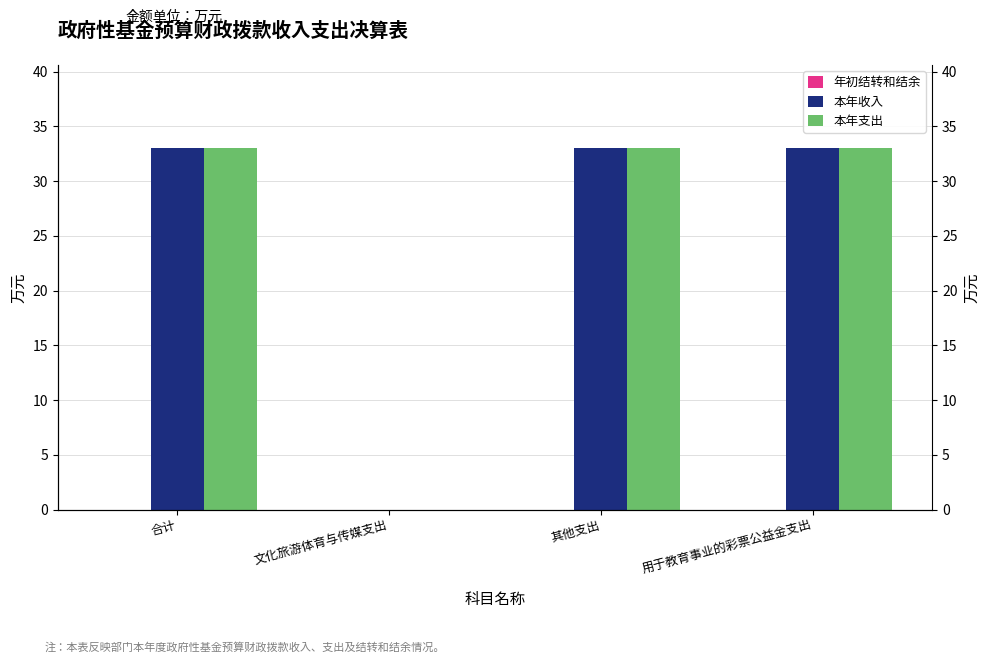

What position from the right is 合计?

4